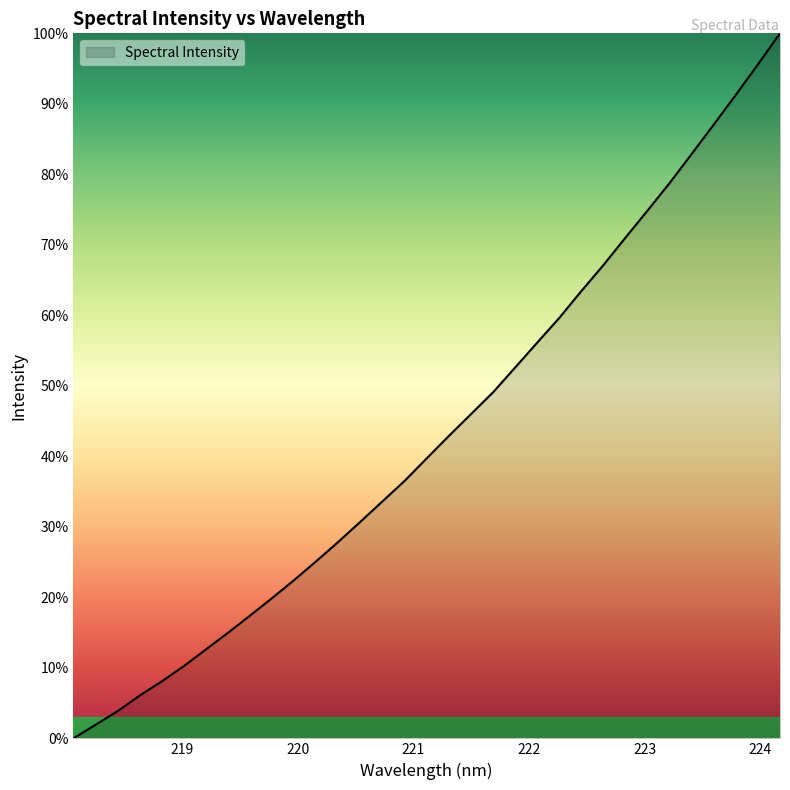

What is the maximum value shown in the chart?

100.0